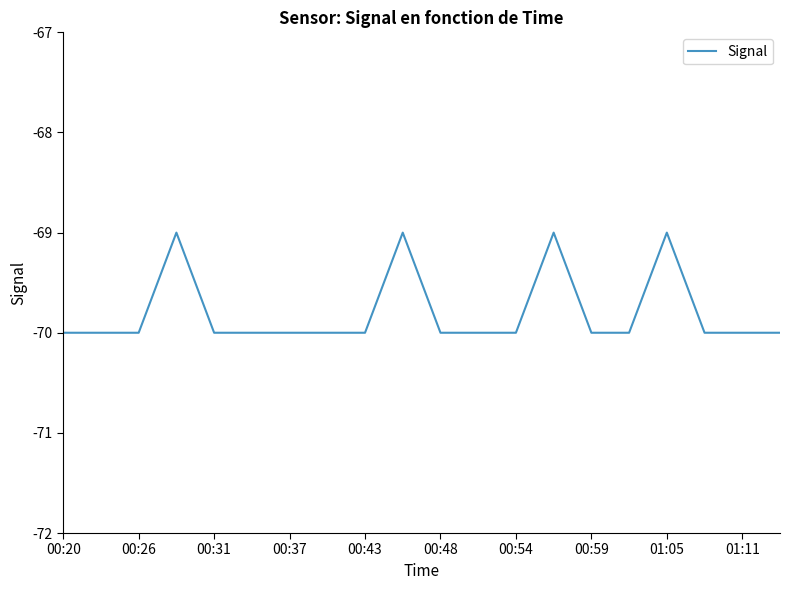

How many values are between -70 and -69?

20